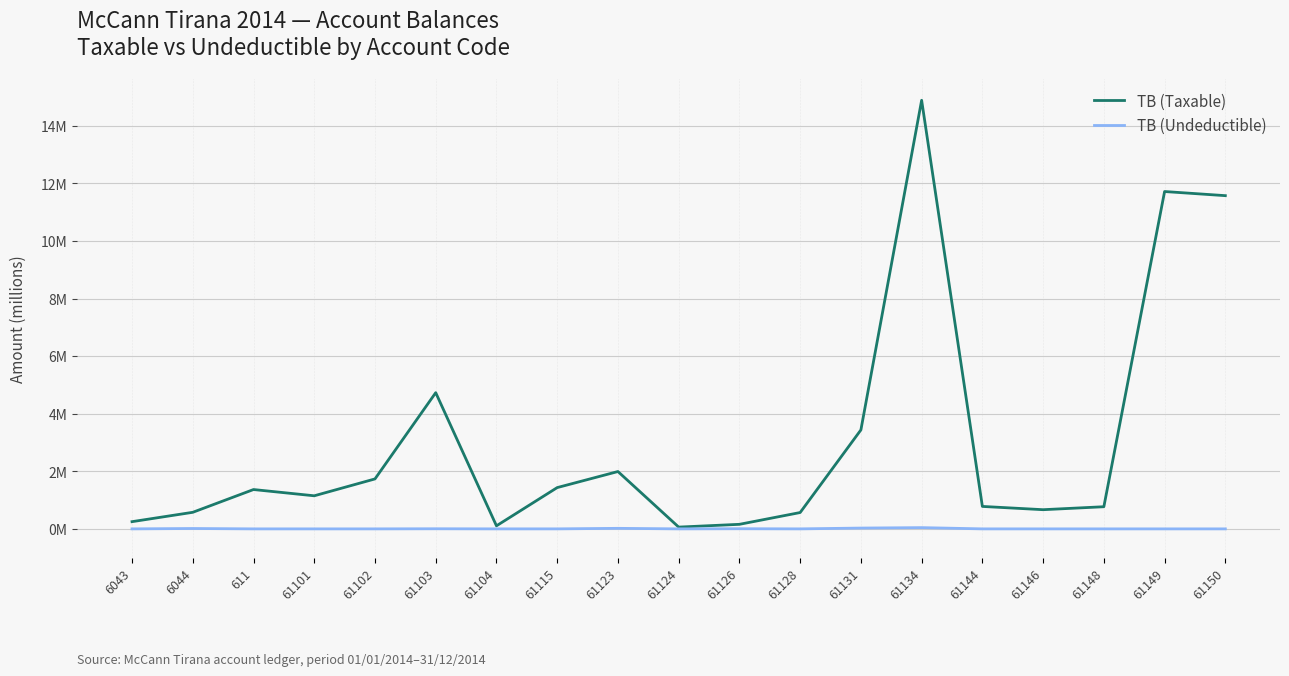

List the labels in order of TB (Undeductible) value, largest first.

61134, 61131, 61123, 6044, 61126, 61103, 61115, 6043, 611, 61101, 61102, 61104, 61124, 61128, 61144, 61146, 61148, 61149, 61150